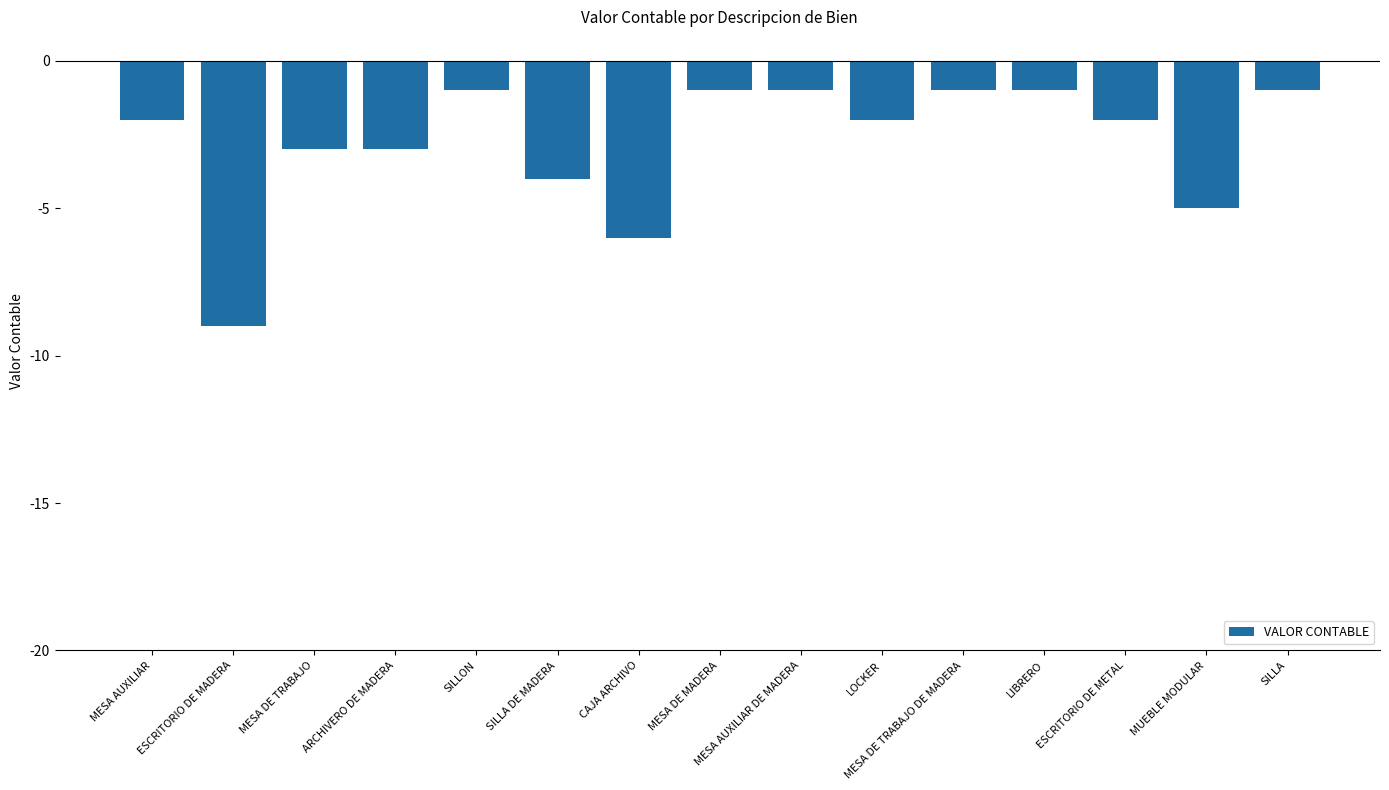

What is the smallest value displayed?

-9